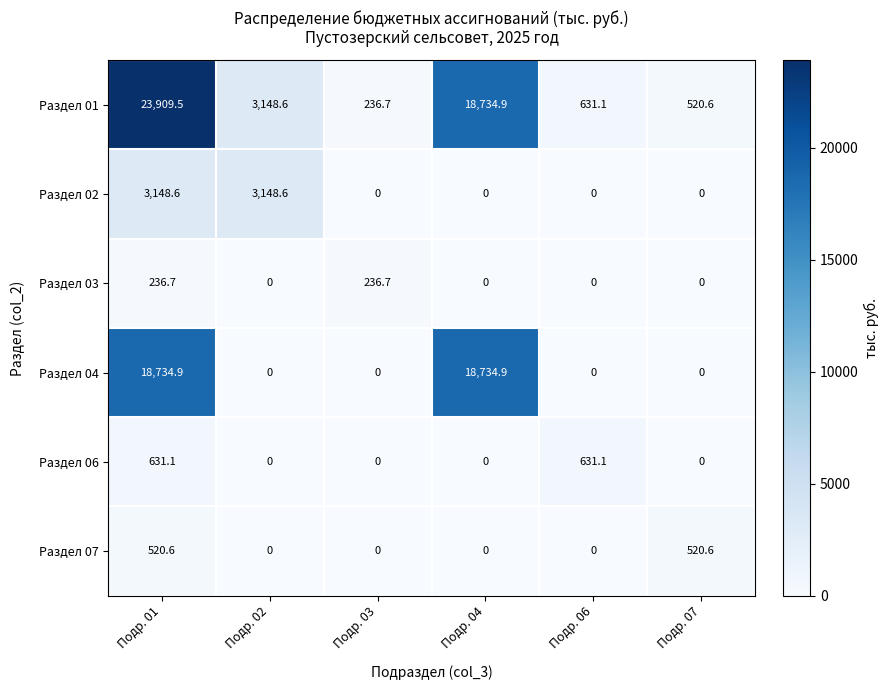

Between Подр. 01 and Подр. 04, which series saw the biggest shift?

Раздел 01